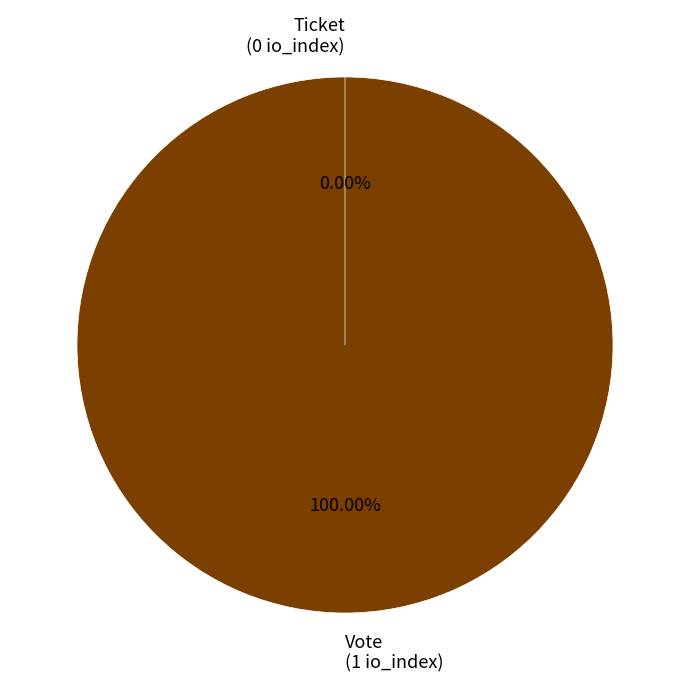

Rank the categories by value from highest to lowest.

Vote, Ticket